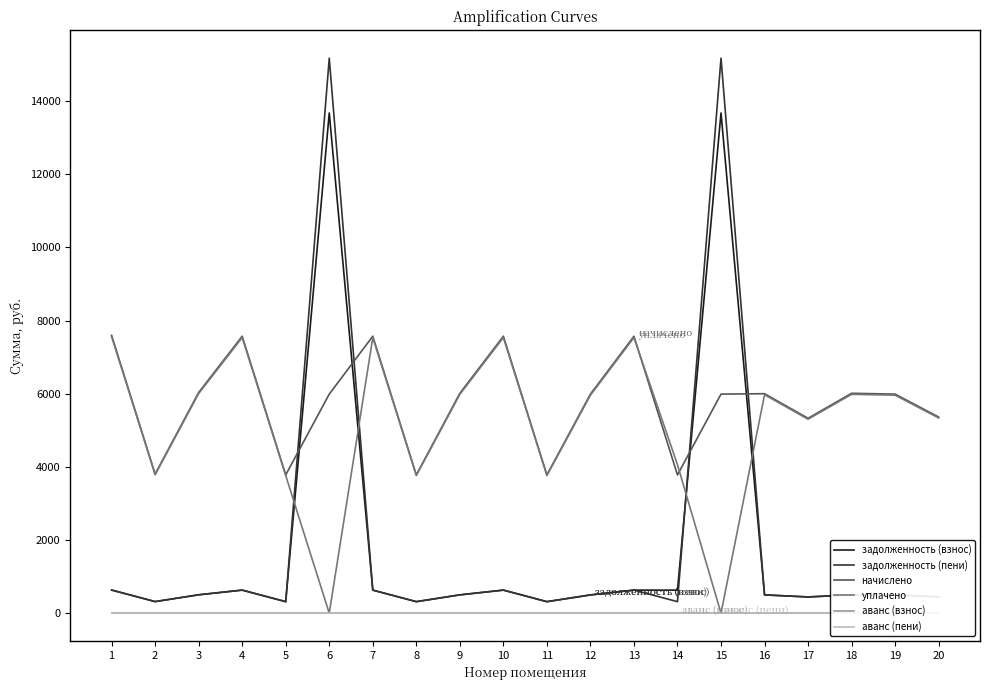

True or false: задолженность (пени) has more than 2 interior local peaks.

True